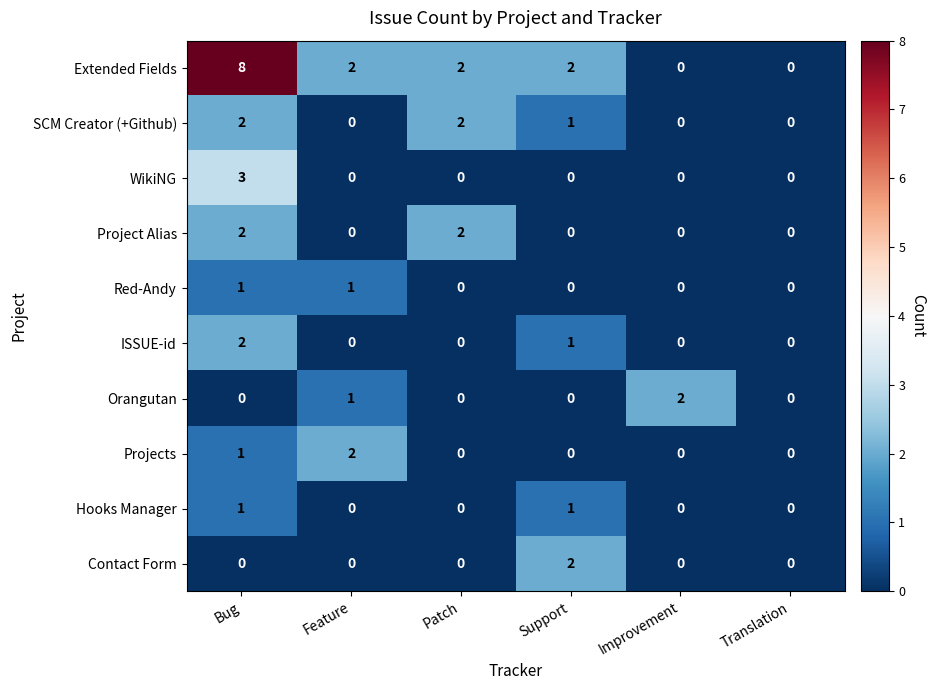

Which series has the largest range (max minus min)?

Extended Fields